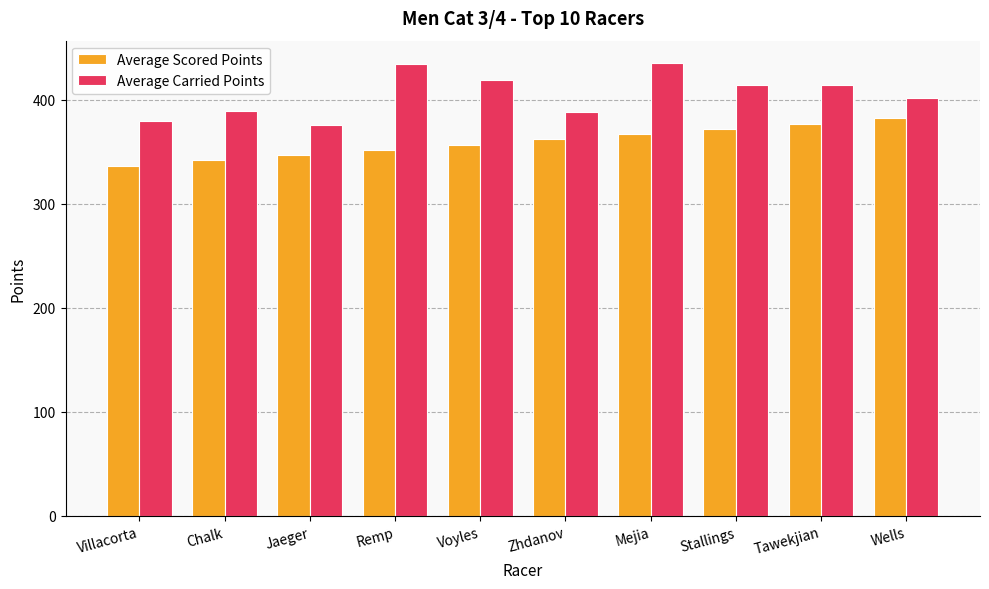

True or false: Average Carried Points has a value of 375.3 at Jaeger.

True